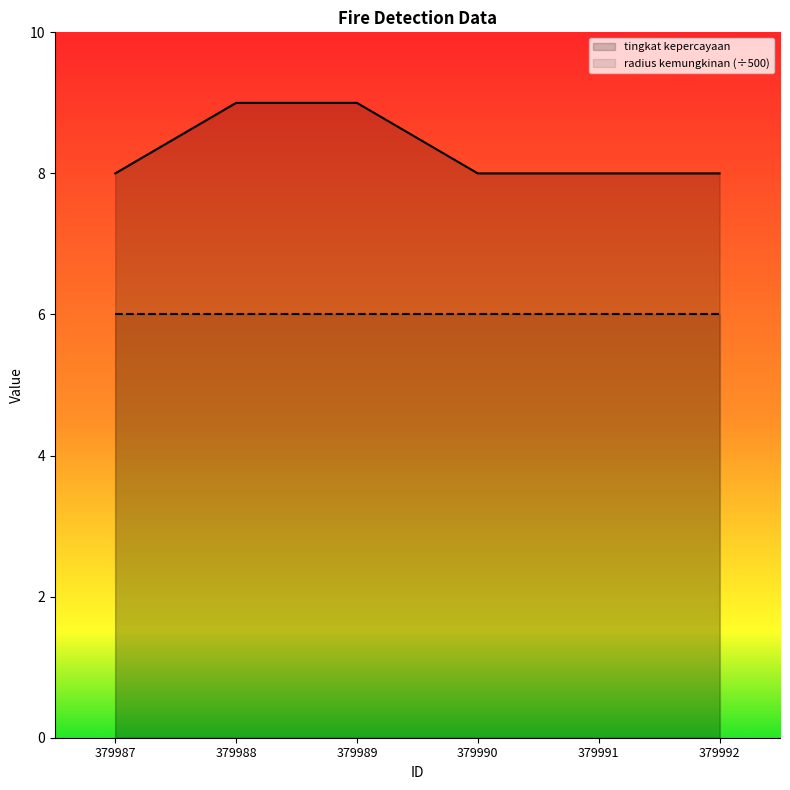

Rank the categories by value from highest to lowest.

379988, 379989, 379987, 379990, 379991, 379992